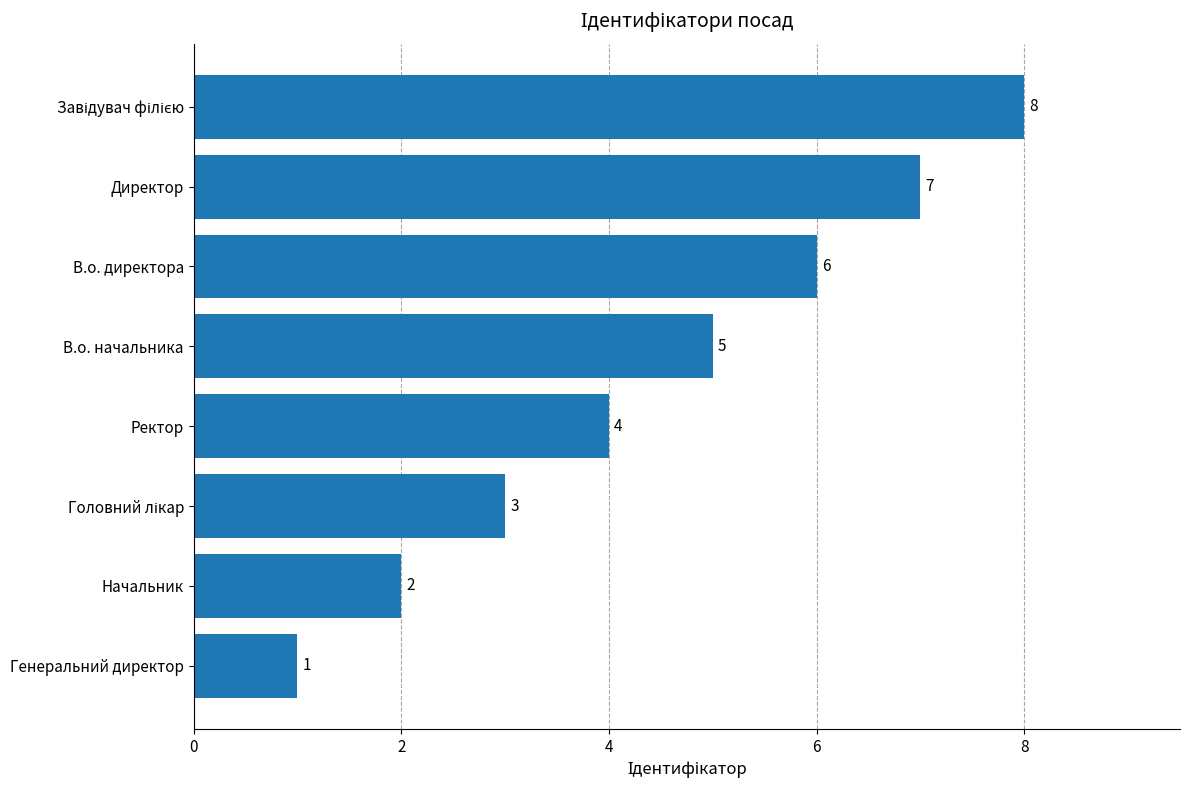

What is the greatest value displayed?

8